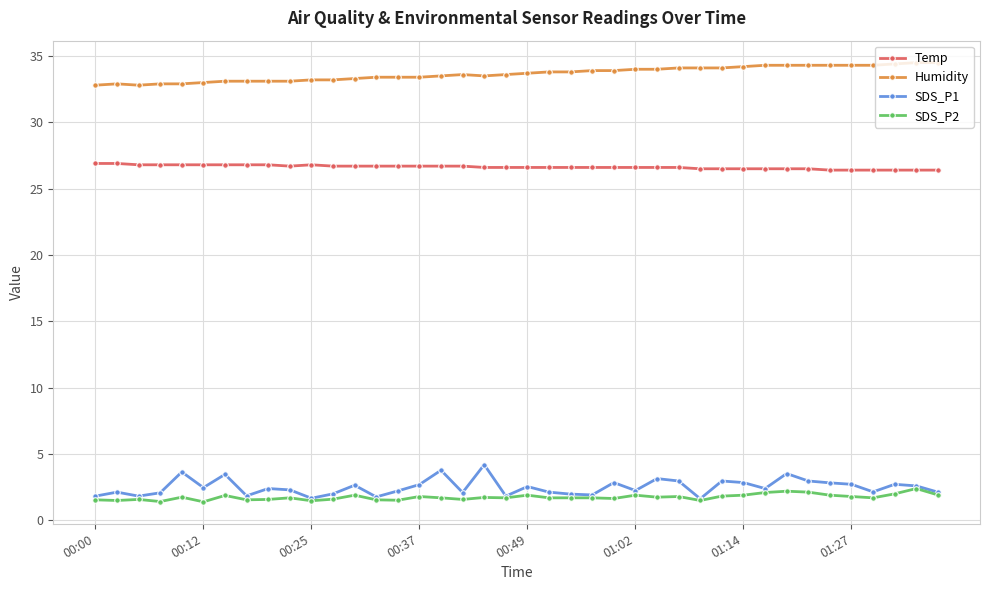

True or false: Humidity and SDS_P2 intersect in this chart.

False